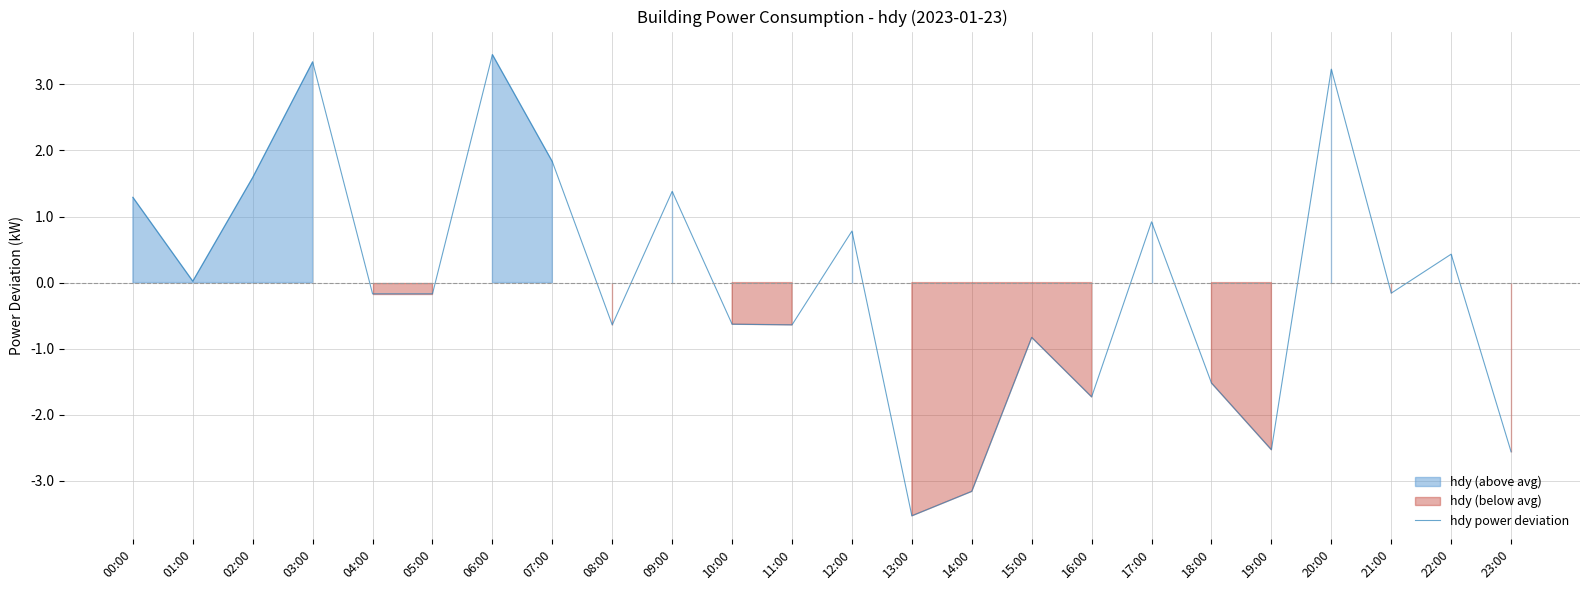

Is it true that the value at 03:00 is 5.5?

False